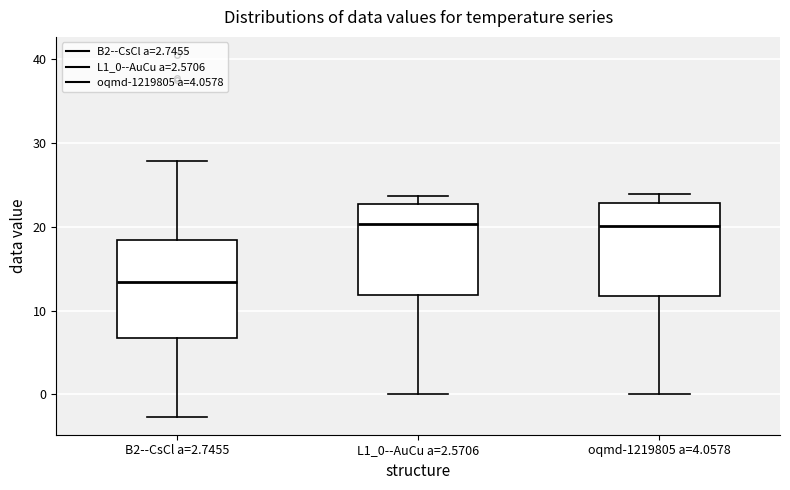

Which box's median line is the lowest?

B2--CsCl a=2.7455